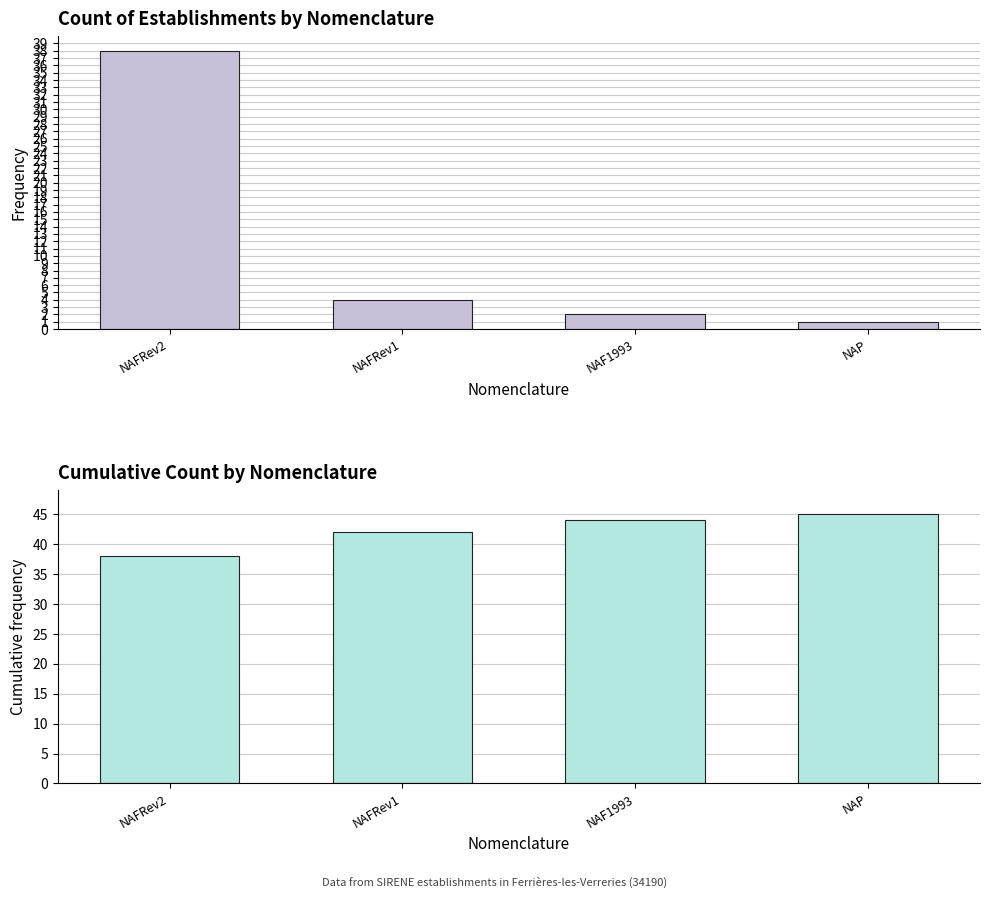

What is the label of the 1st bar from the left?

NAFRev2